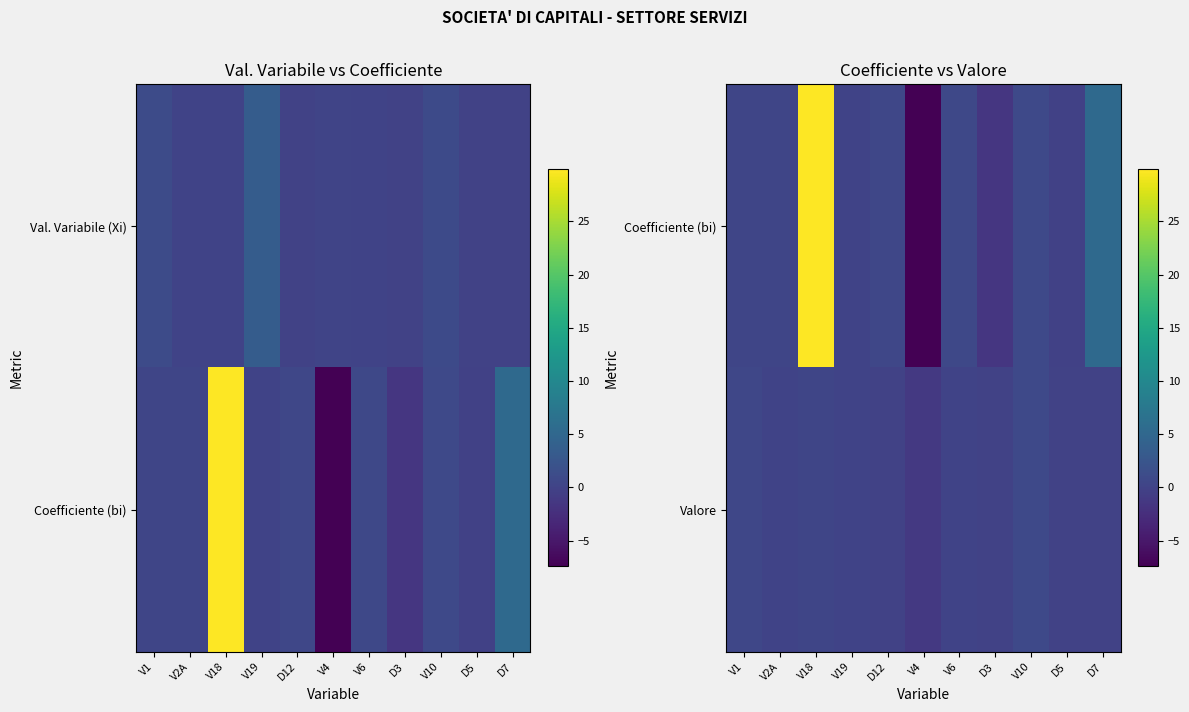

Where is Coefficiente (bi) nearest to the value 11?

D7